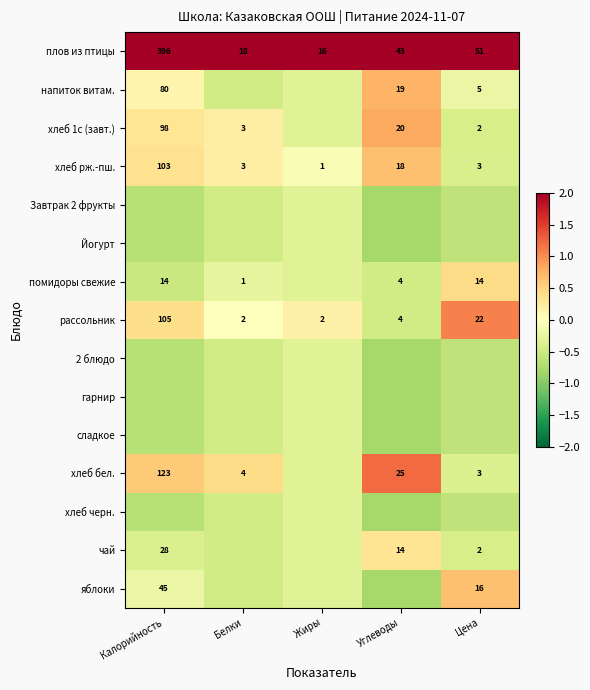

At which label does плов из птицы reach its peak?

Калорийность